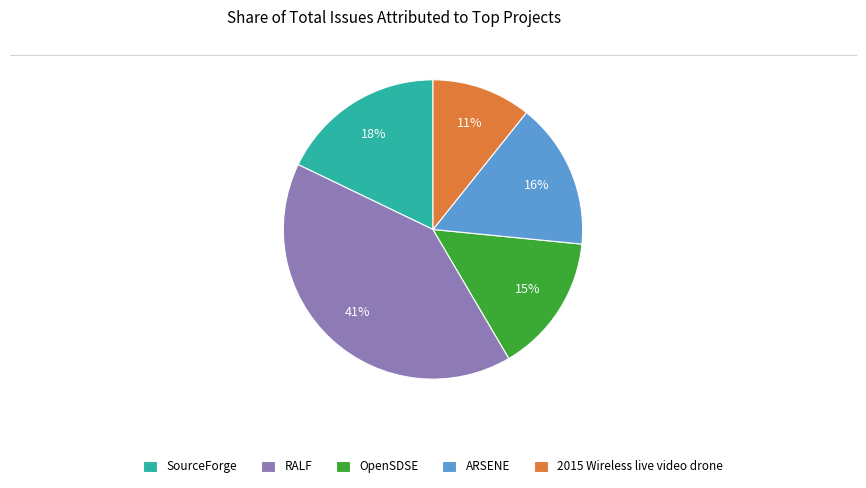

Approximately how many times larger is the value at ARSENE compared to 2015 Wireless live video drone?

1.5